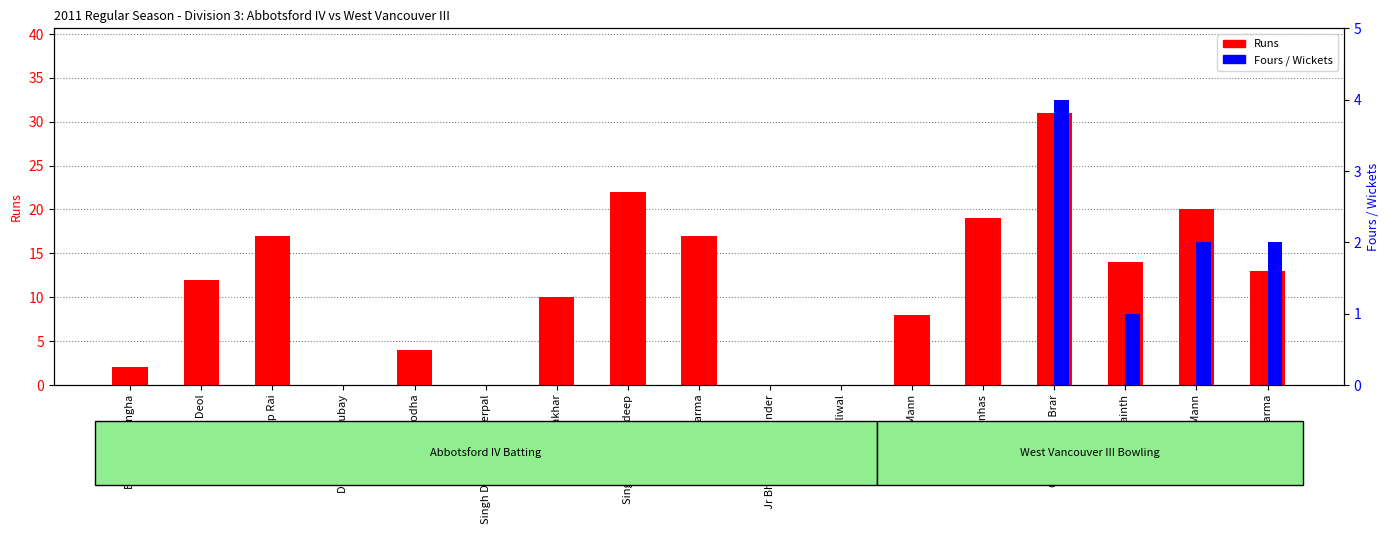

List the labels in order of Fours / Wickets value, smallest first.

Balwinder Sangha, Satpal Deol, Pardeep Rai, Dharminder Dubay, Harpal Sodha, Singh Deol Gurwinderpal, Surinder Gakhar, Singh Gill Charndeep, Lalit Sharma, Jr Bhangoo Tajwinder, Sukhpal Dhaliwal, Ricky Mann, Maninder Minhas, Jagjit Kainth, Dave Mann, Sushant Sharma, Gurvinderpal Brar